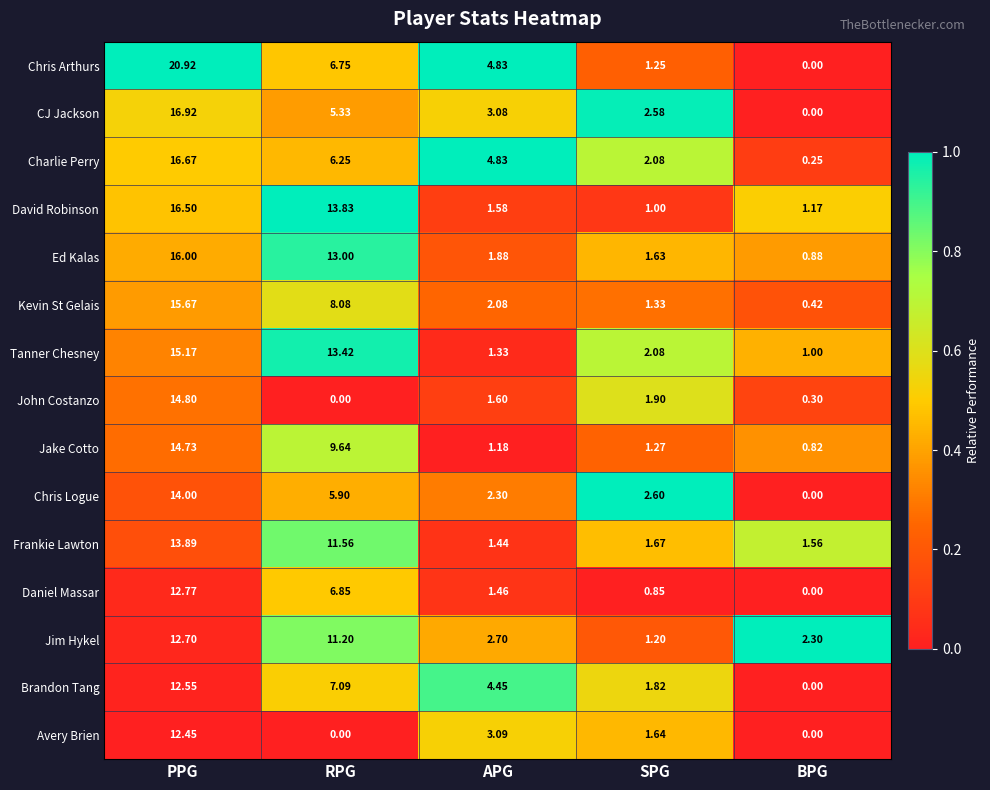

Which series has the largest range (max minus min)?

Chris Arthurs